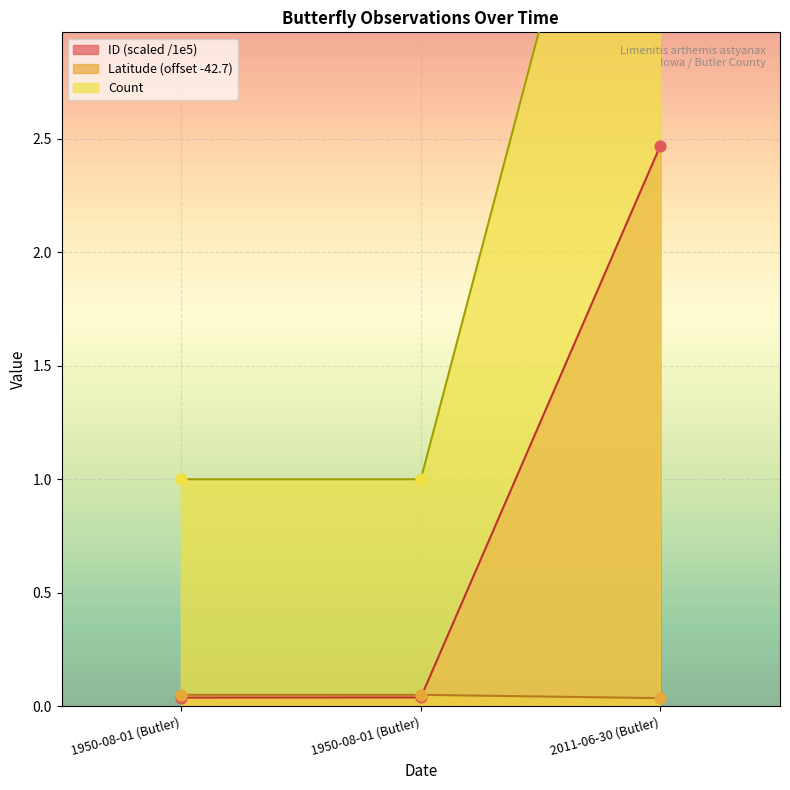

What are all the series names shown in the legend?

Count, Latitude, ID